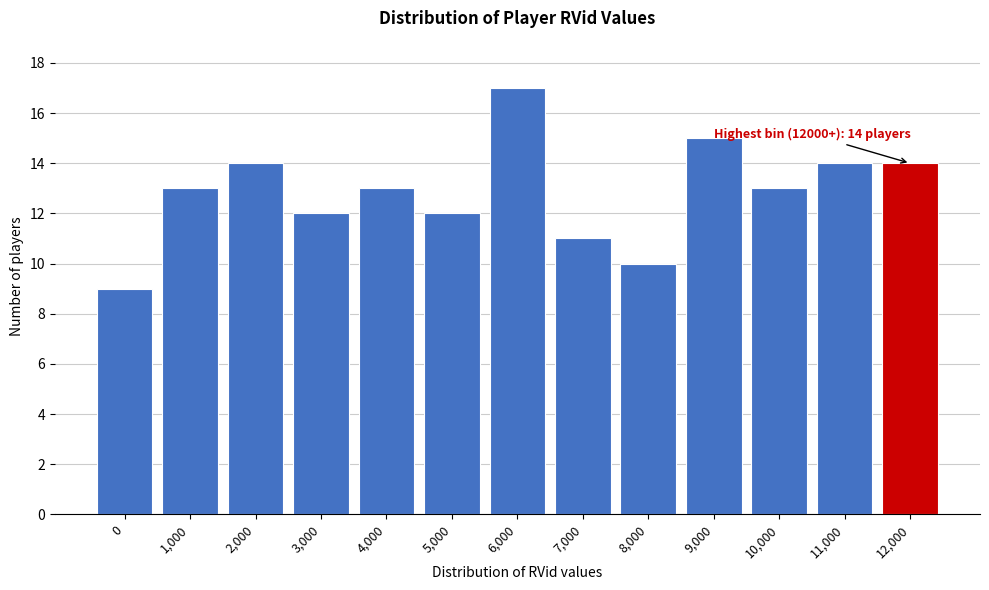

Reading left to right, what are all the values shown in this chart?

0=9	1,000=13	2,000=14	3,000=12	4,000=13	5,000=12	6,000=17	7,000=11	8,000=10	9,000=15	10,000=13	11,000=14	12,000=14